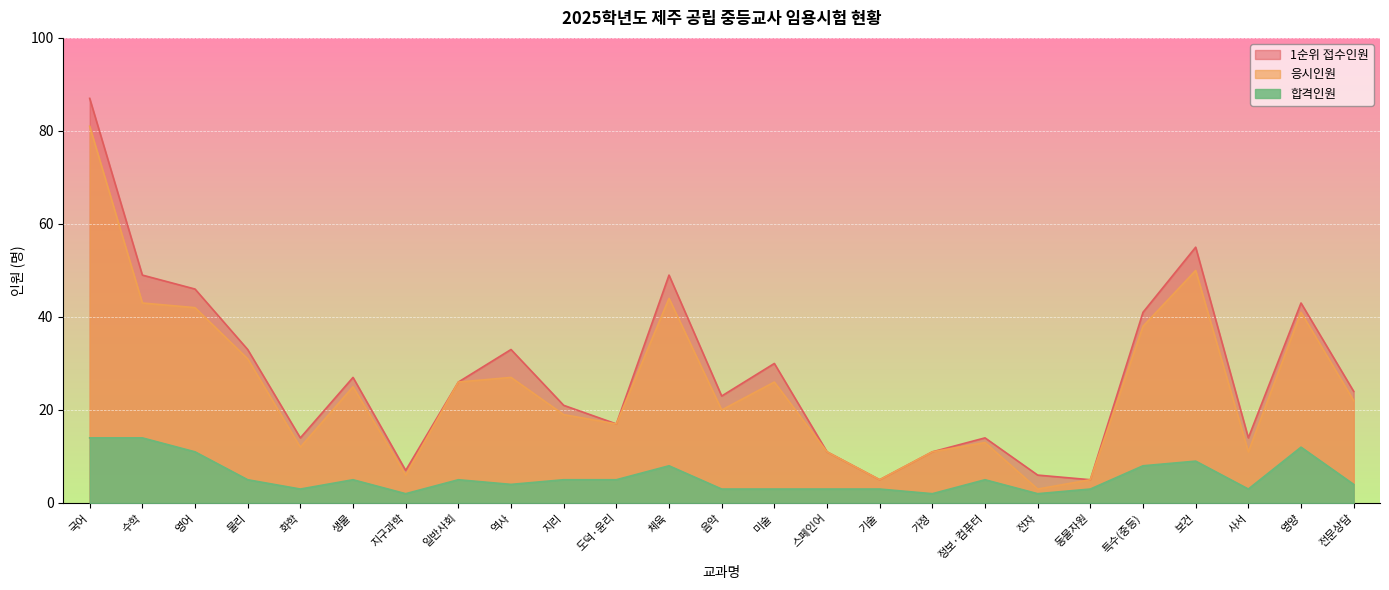

Is it true that 합격인원 equals 5 at 체육?

False